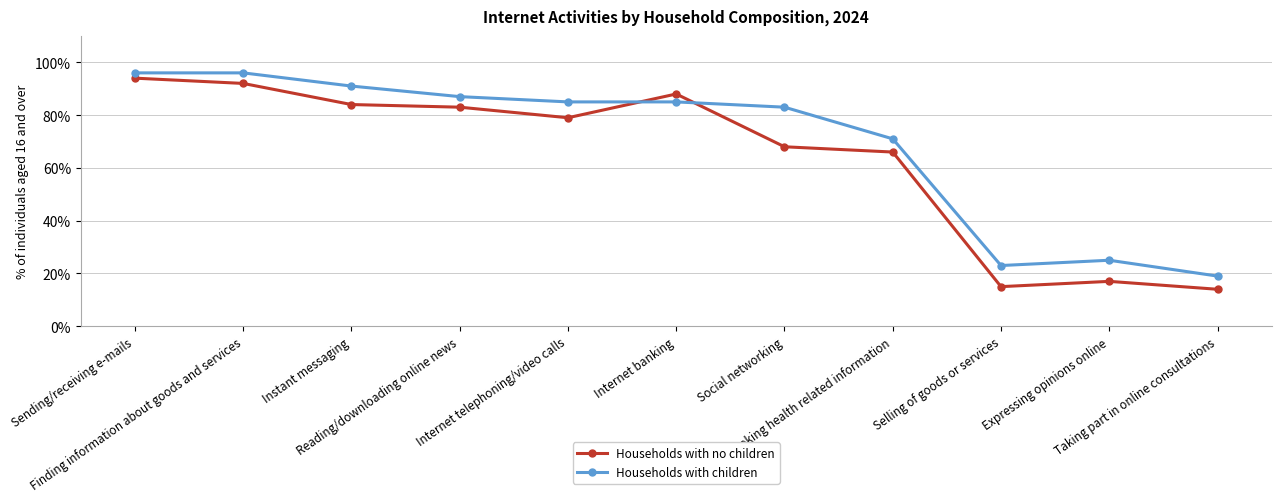

Which series changed the most between Reading/downloading online news and Social networking?

Households with no children